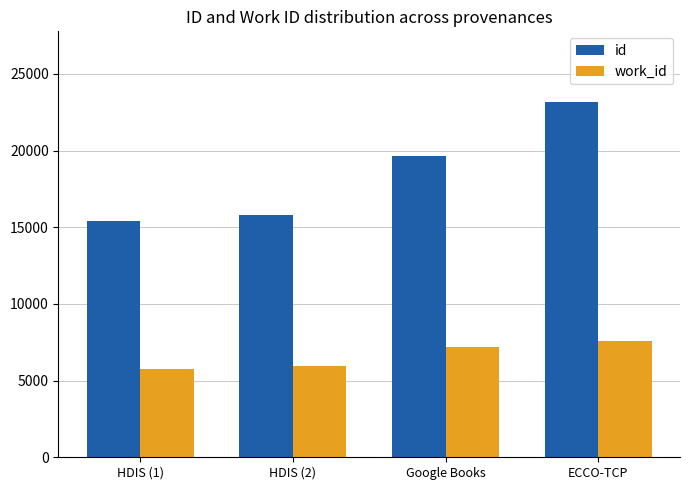

Reading right to left, what are all the values shown in this chart?

id: 23144	19674	15777	15437
work_id: 7588	7212	5941	5788